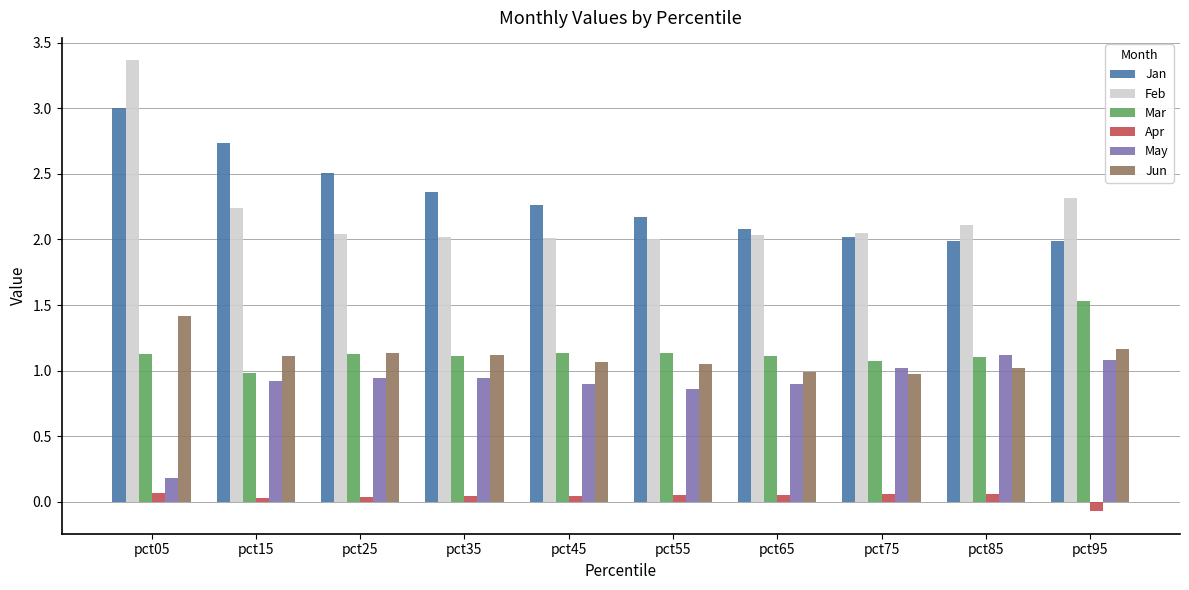

How many groups of bars are there?

10